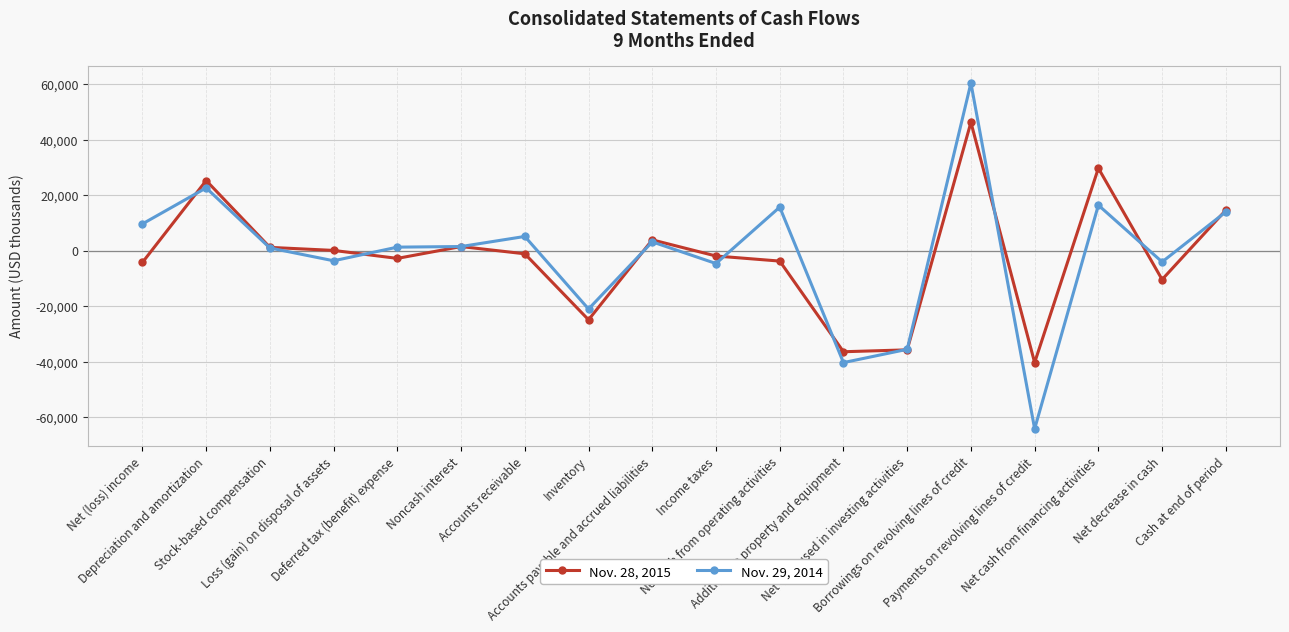

True or false: Nov. 28, 2015 has more than 2 interior local peaks.

True